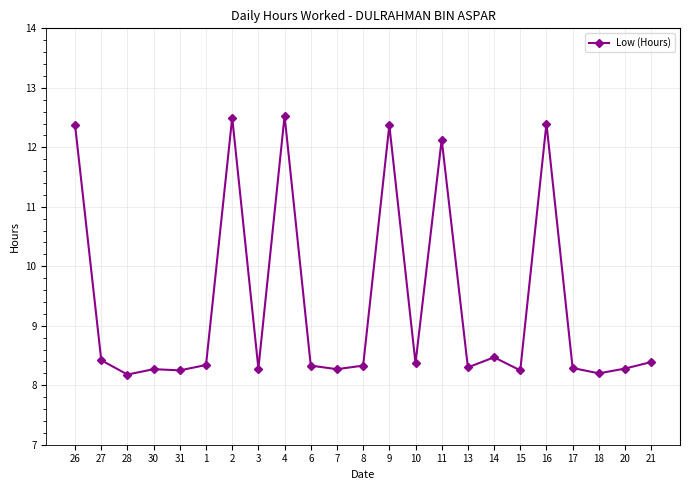

What is the change in value from 31 to 6?

+0.1